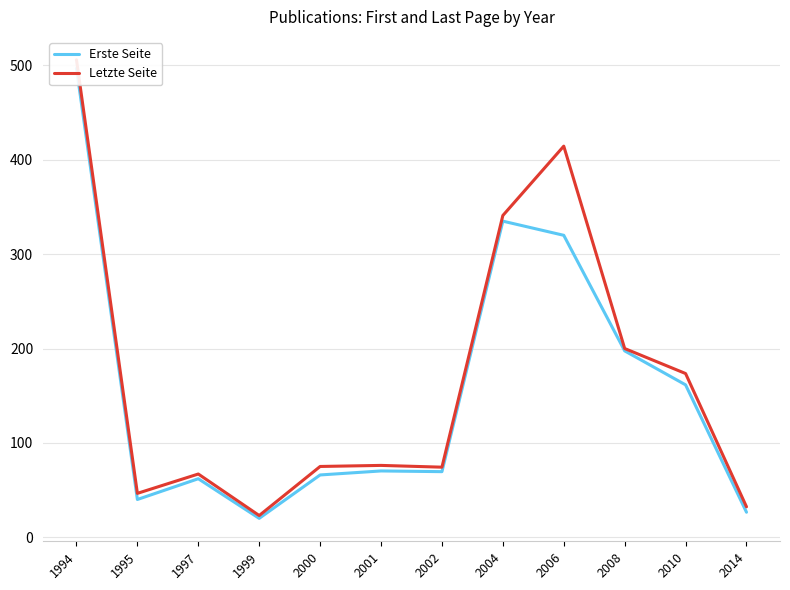

True or false: Erste Seite and Letzte Seite intersect in this chart.

False